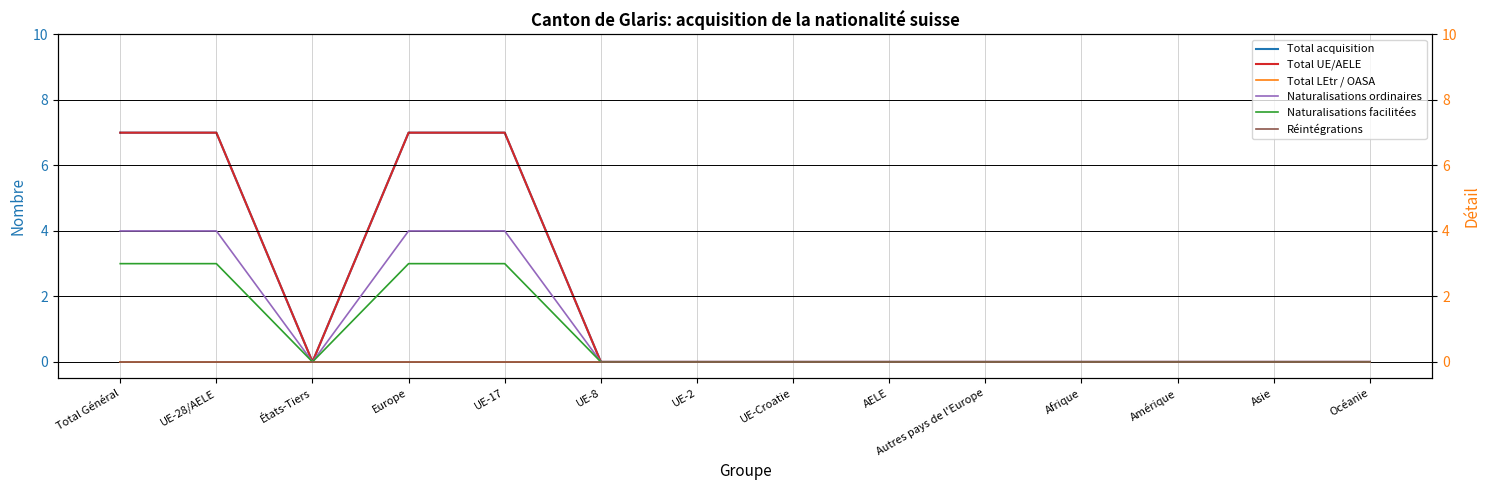

What is the difference between the maximum and minimum values in the Naturalisations facilitées series?

3